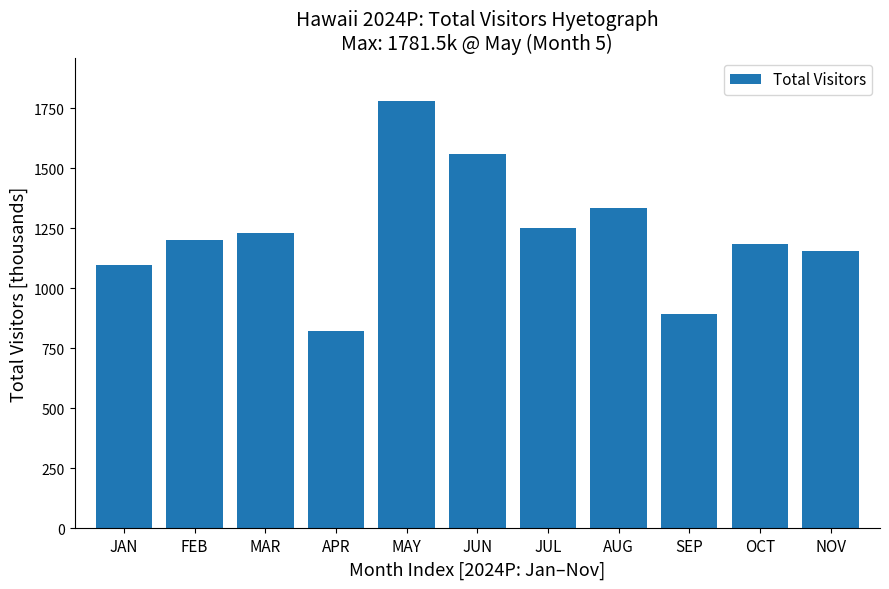

Reading left to right, list all the values displayed in this chart.

JAN=1096.5	FEB=1200.3	MAR=1231.9	APR=820.9	MAY=1781.5	JUN=1557.3	JUL=1252.3	AUG=1334.3	SEP=894.6	OCT=1182.6	NOV=1156.3